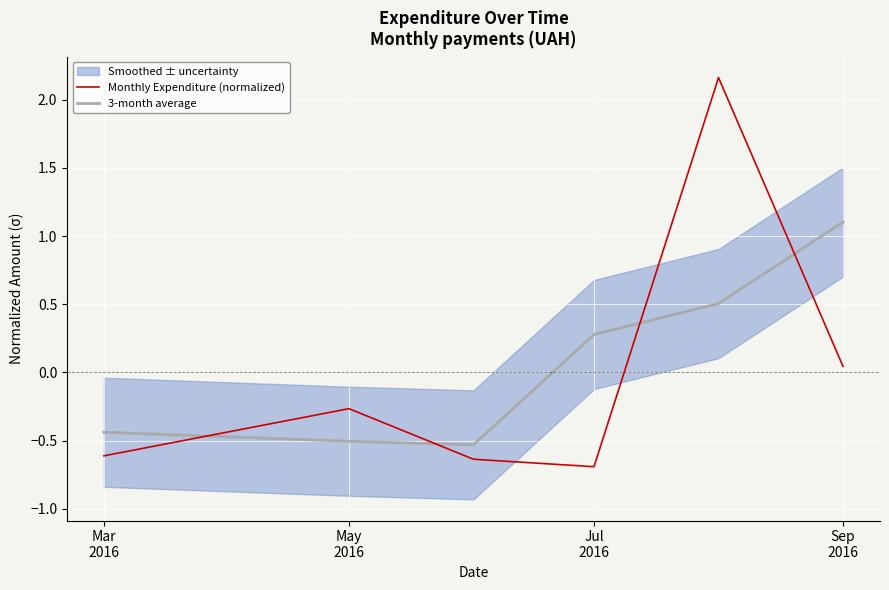

What is the minimum value for Monthly Expenditure (normalized)?

-0.7